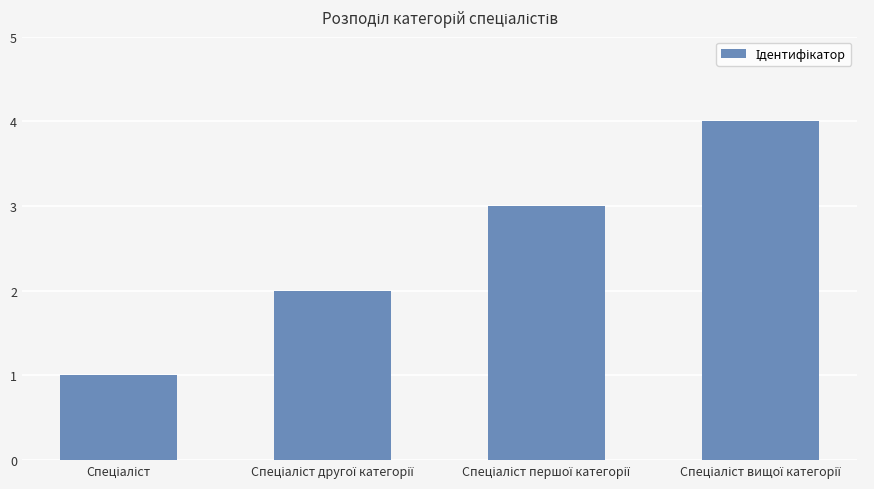

What is the sum of all values?

10